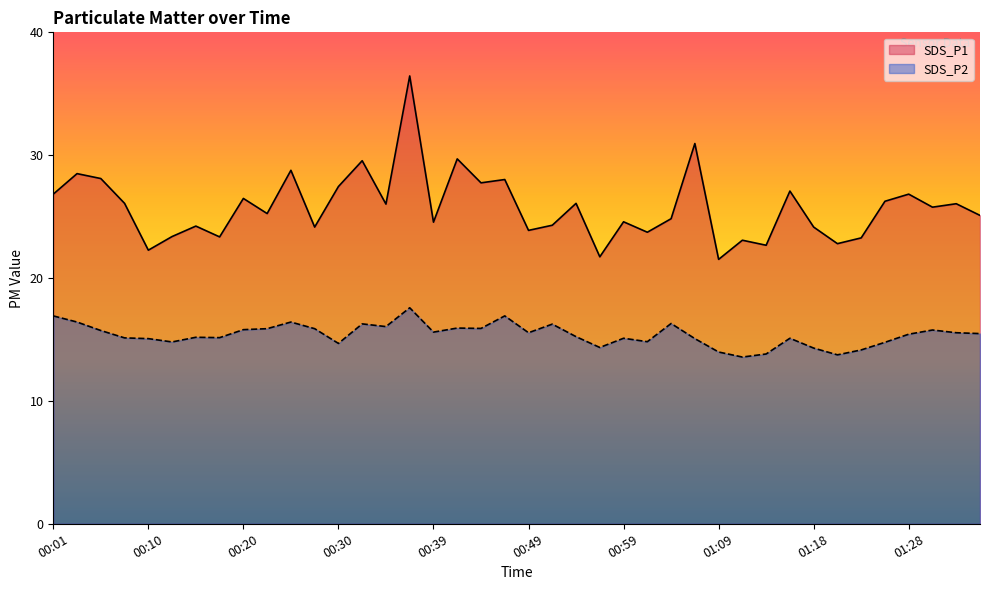

At 00:59, list the series in order from smallest to largest.

SDS_P2, SDS_P1